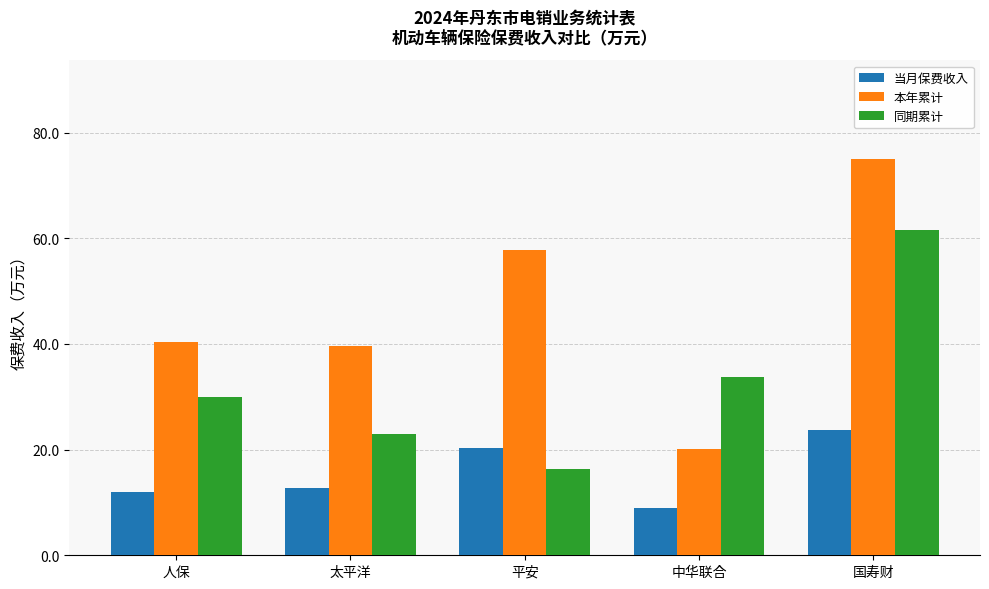

Read the 同期累计 value at 太平洋.

22.9